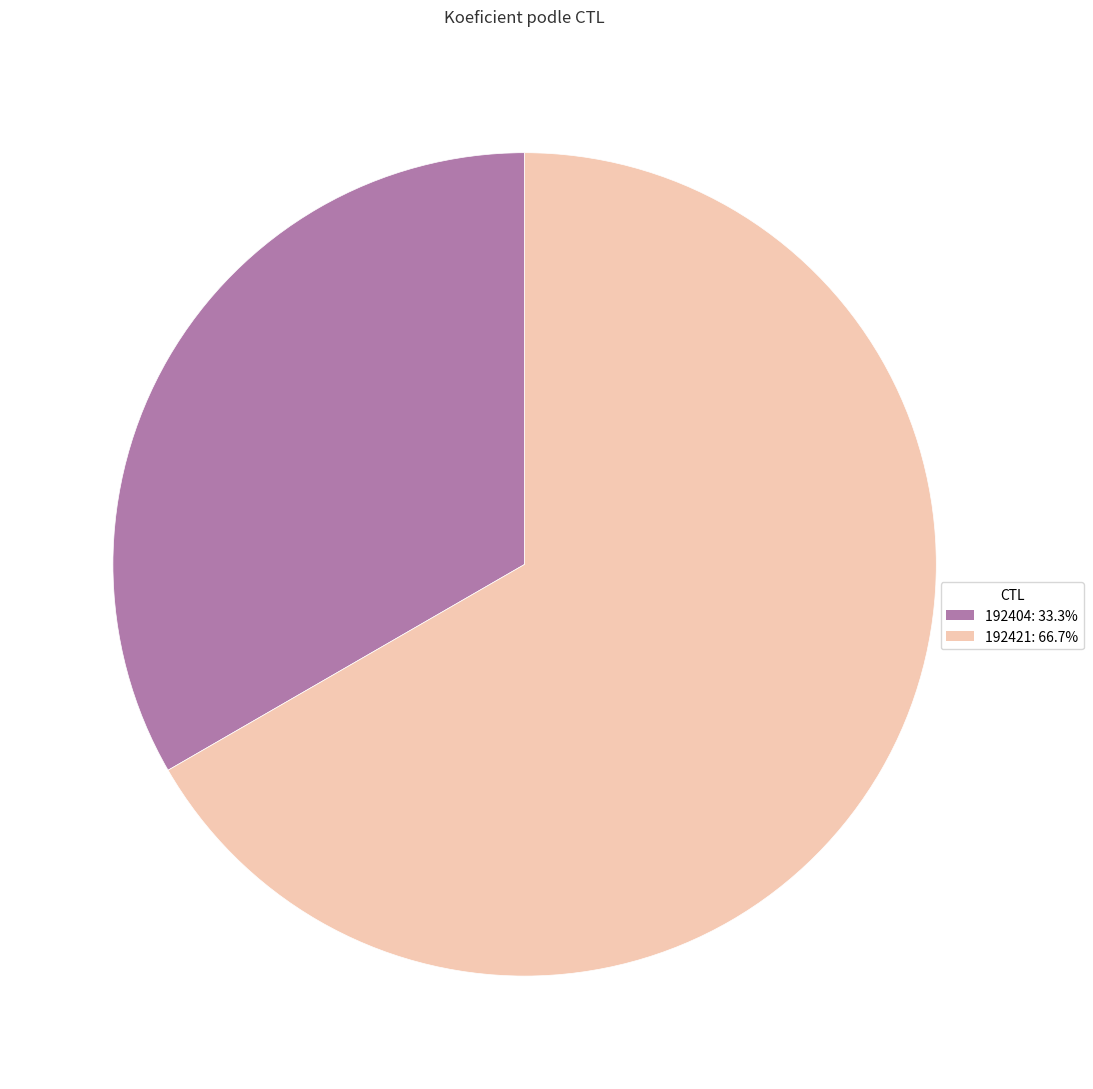

How many segments does this pie chart have?

2